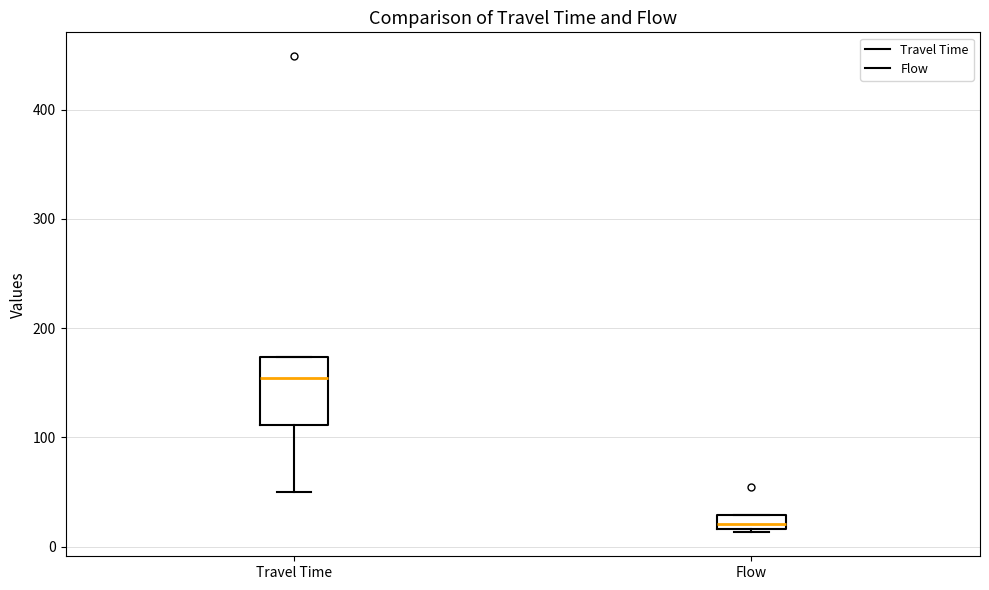

Which box has the highest median line?

Travel Time